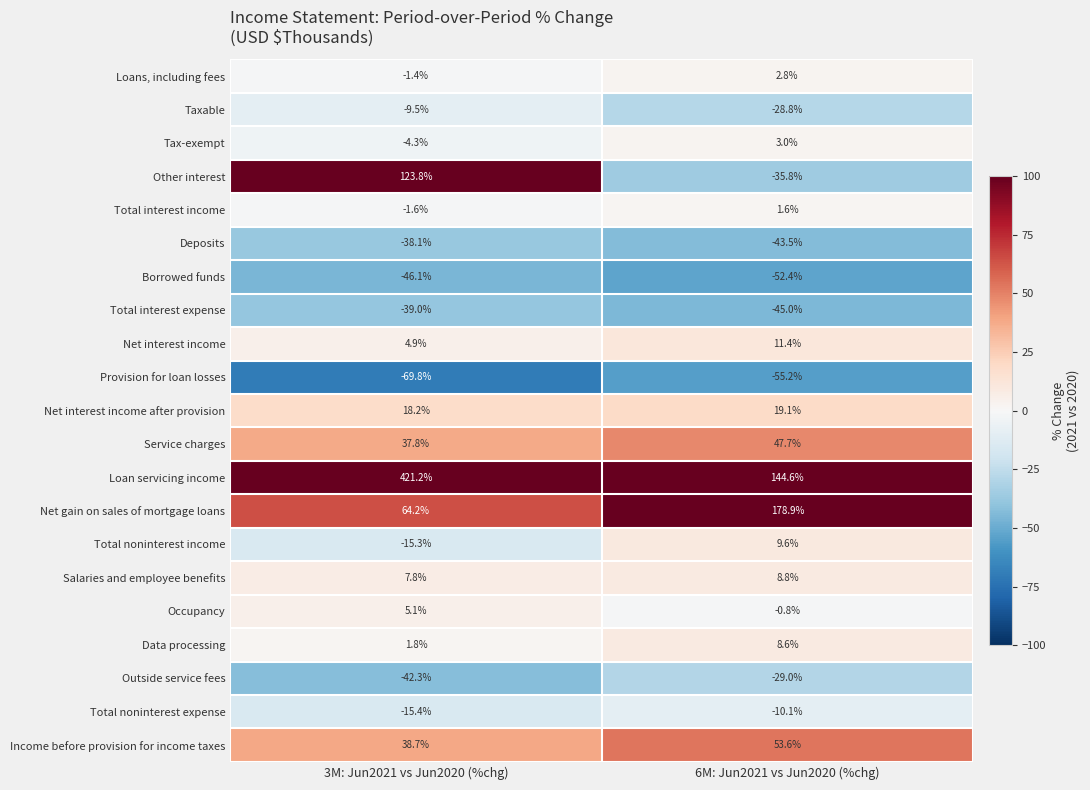

What is the total value across all series at 3M: Jun2021 vs Jun2020 (%chg)?

440.7